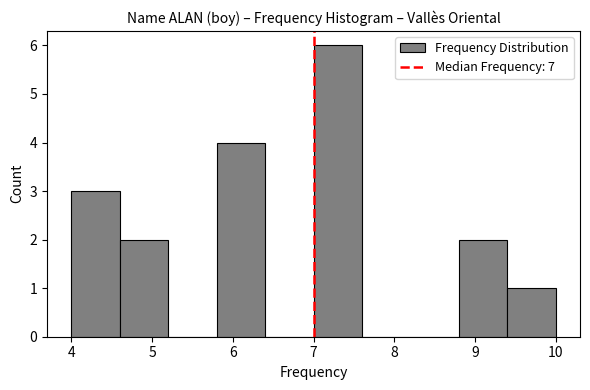

Which range on the x-axis has the tallest bar?

7.0 to 7.6